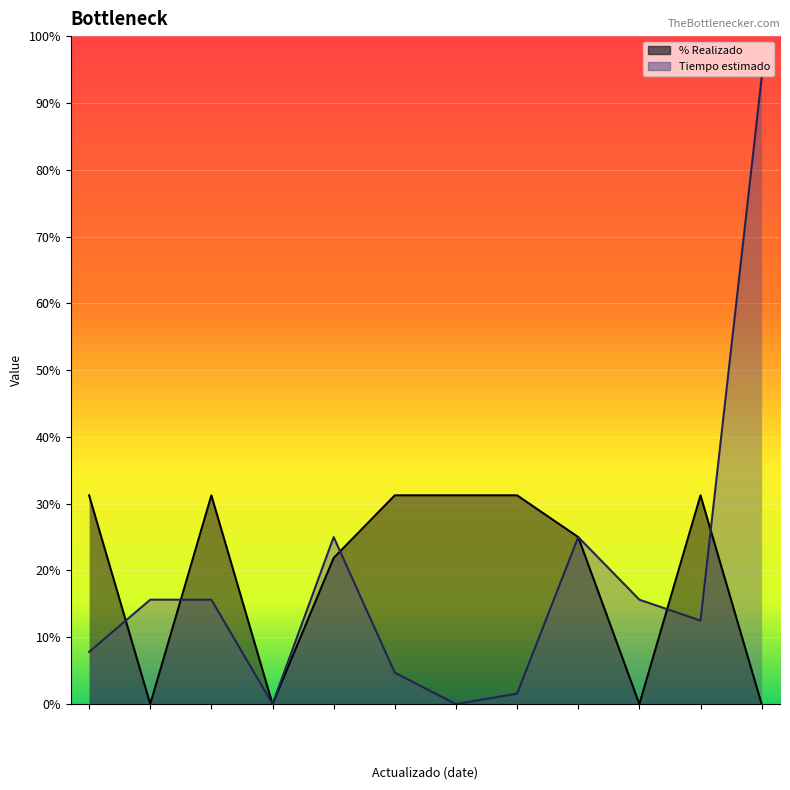

Which series has the widest spread of values?

Tiempo estimado